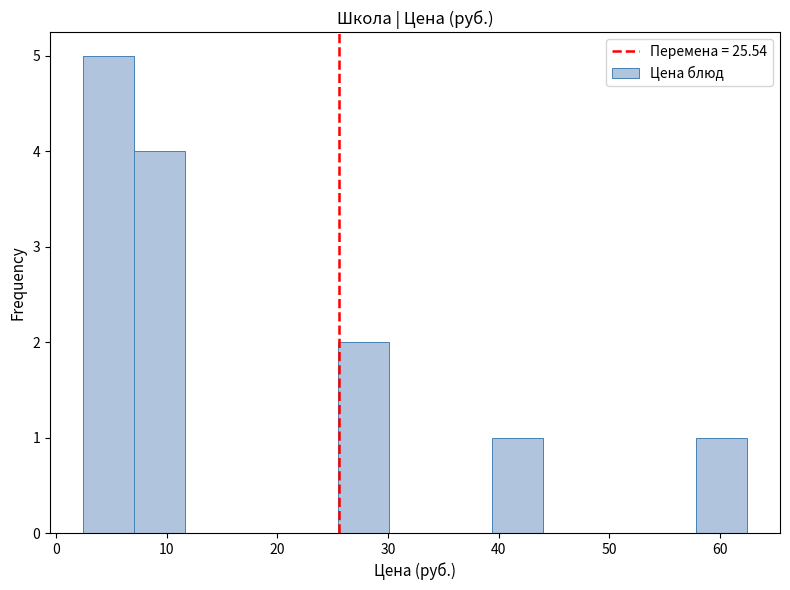

Reading left to right, list every bar in this chart as the range it spans on the x-axis followed by its height. Neither the bar edges nor the heights are printed on the chart, so give them approximately, as read against the axes.

2 to 7: 5
7 to 12: 4
12 to 16: 0
16 to 21: 0
21 to 26: 0
26 to 30: 2
30 to 35: 0
35 to 39: 0
39 to 44: 1
44 to 49: 0
49 to 53: 0
53 to 58: 0
58 to 62: 1